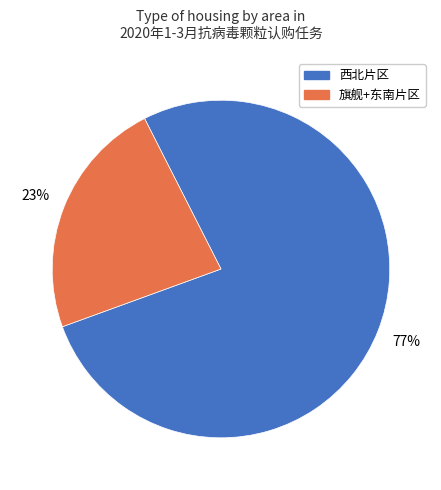

To the nearest percent, what is the difference between the largest and smallest slice percentages?

54%